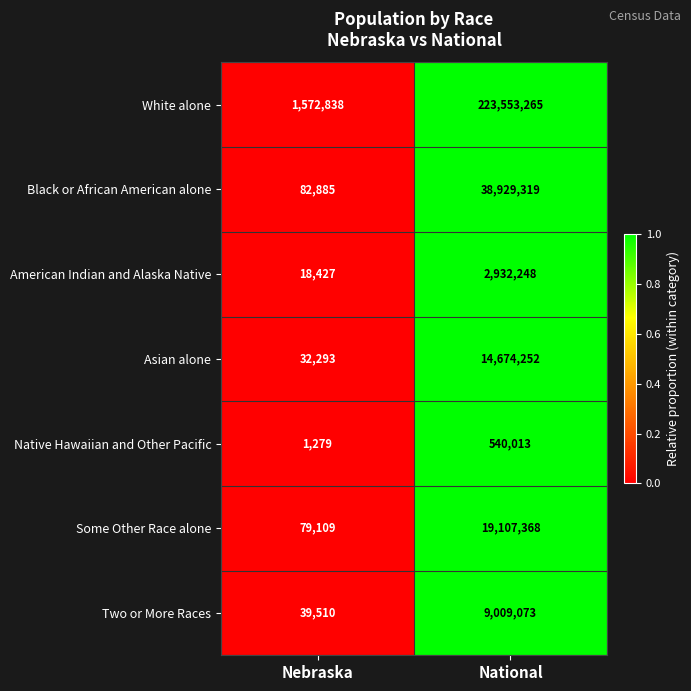

Which series has the largest range (max minus min)?

White alone